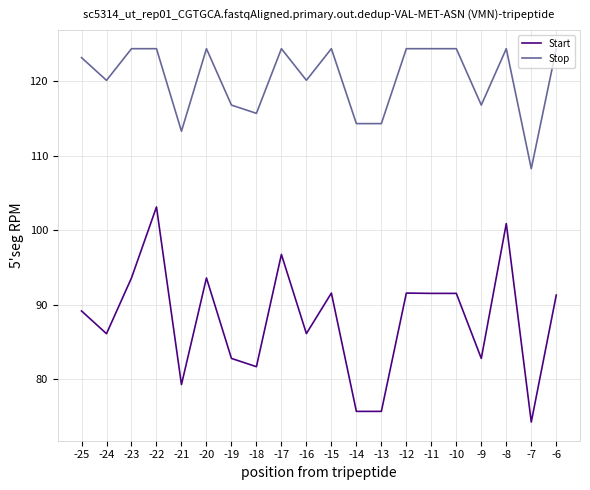

At which label does Start reach its minimum?

-7